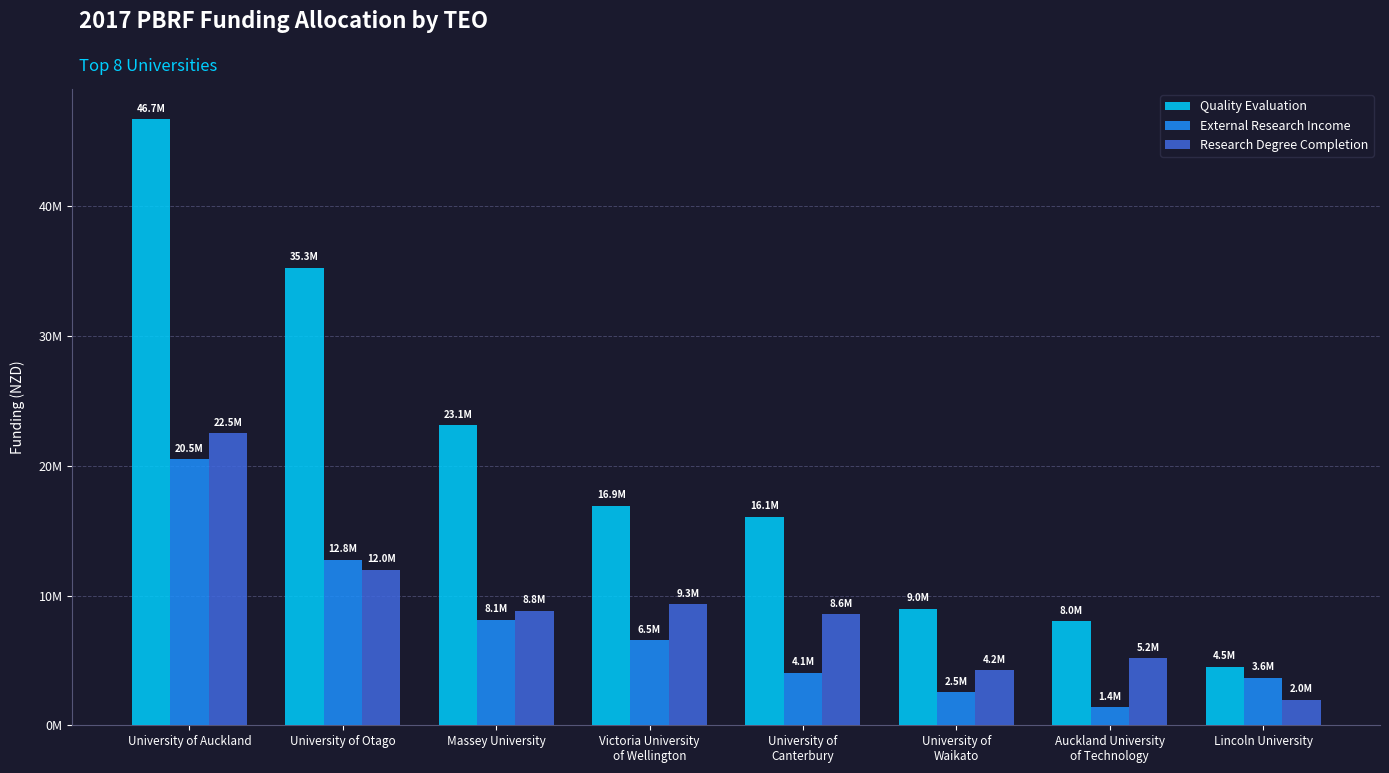

At which label is External Research Income closest to 10944204?

University of Otago